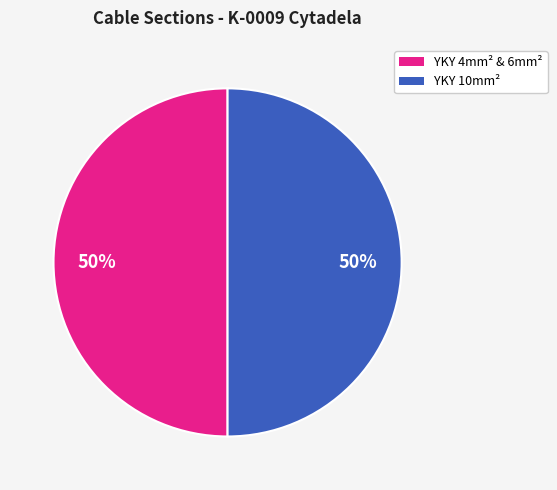

To the nearest percent, what is the average slice percentage?

50%